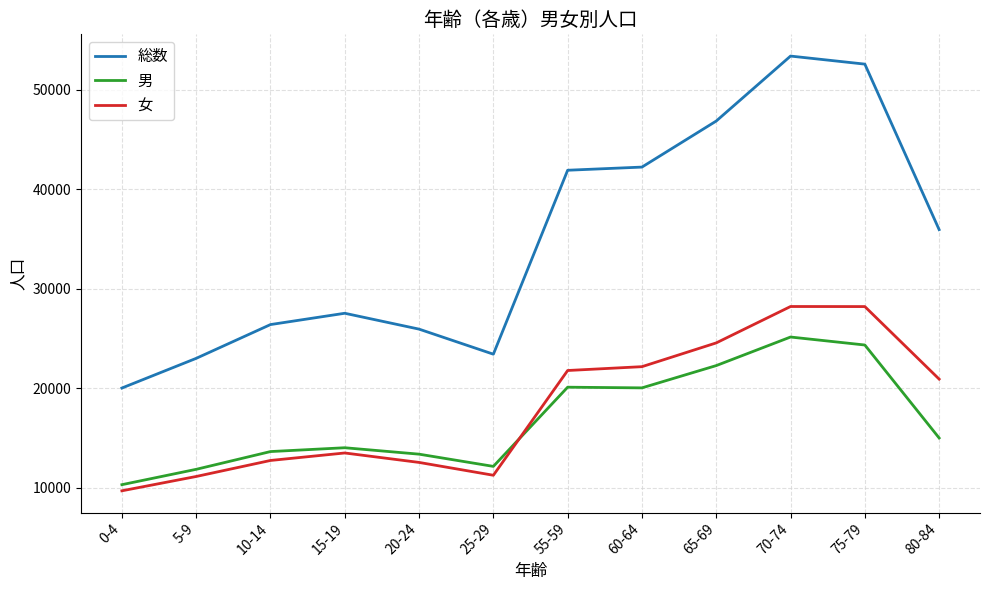

What position from the right is 0-4?

12